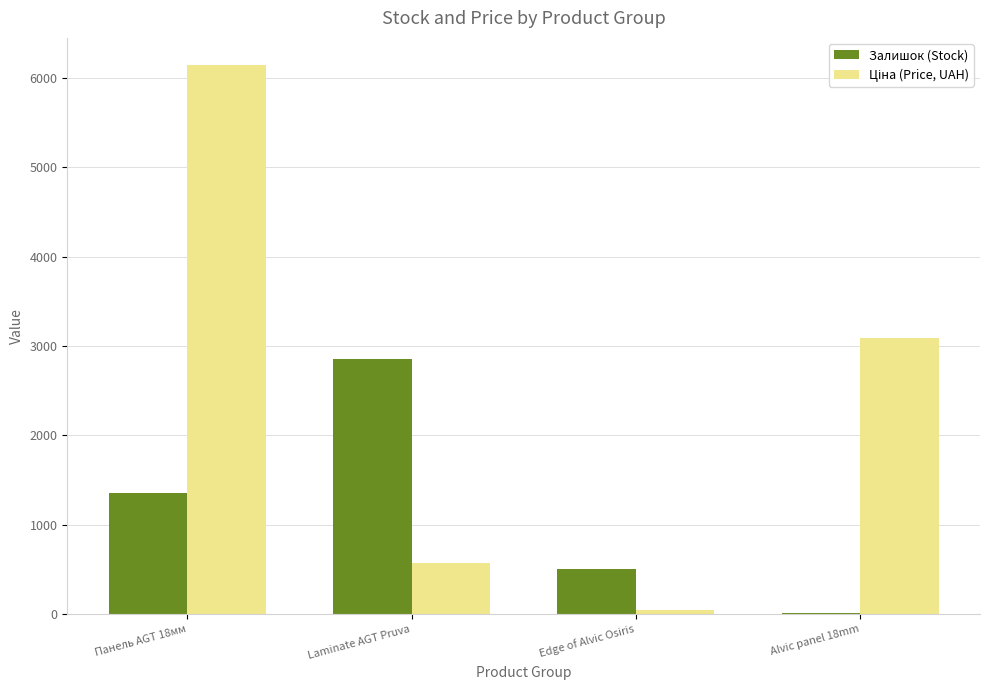

What is the highest value of the Залишок (Stock) series?

2851.0